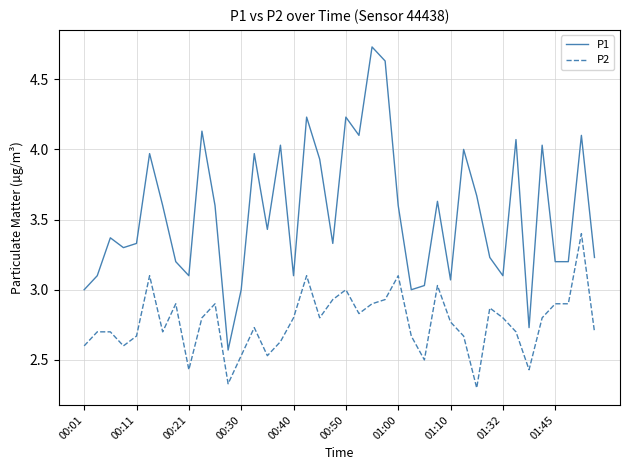

Which series has the largest total across all categories?

P1